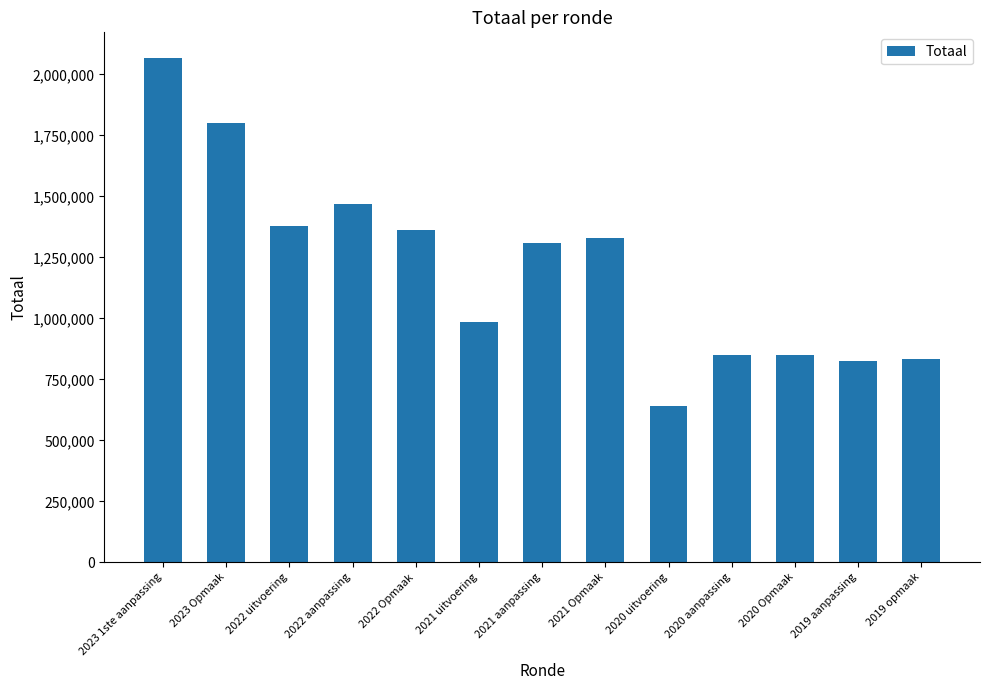

Are the bars horizontal?

No